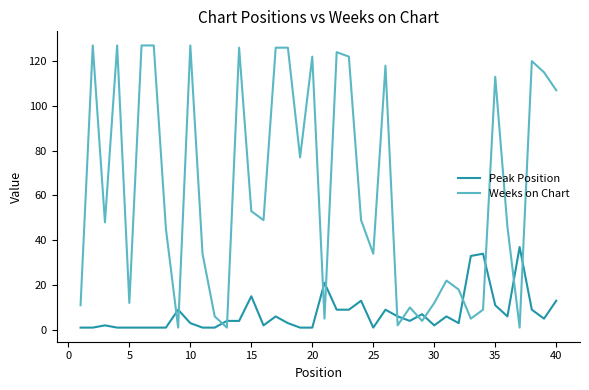

Which series has the widest spread of values?

Weeks on Chart